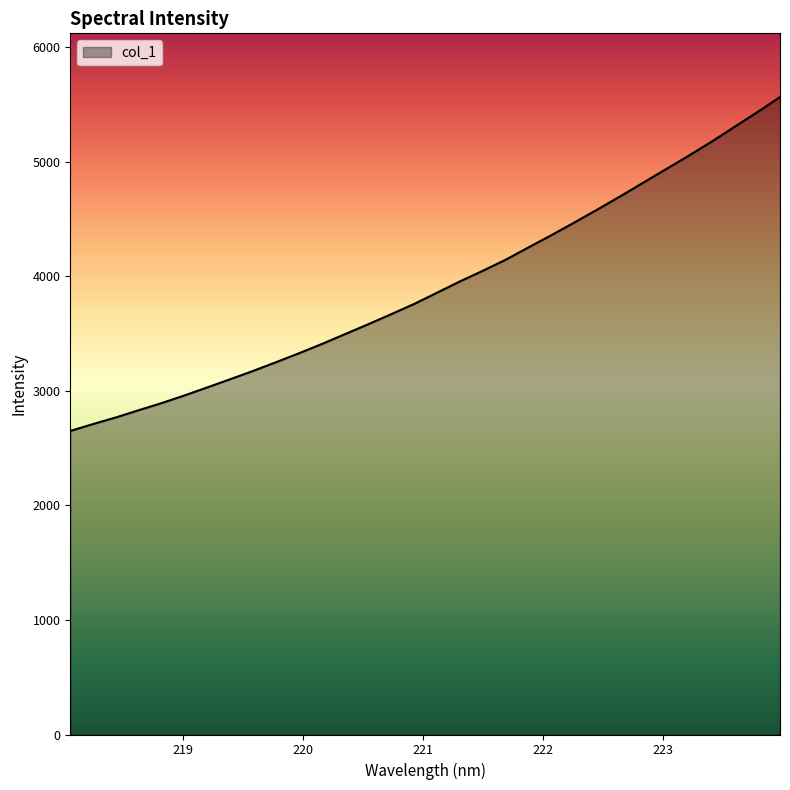

What is the minimum value shown in the chart?

2650.4